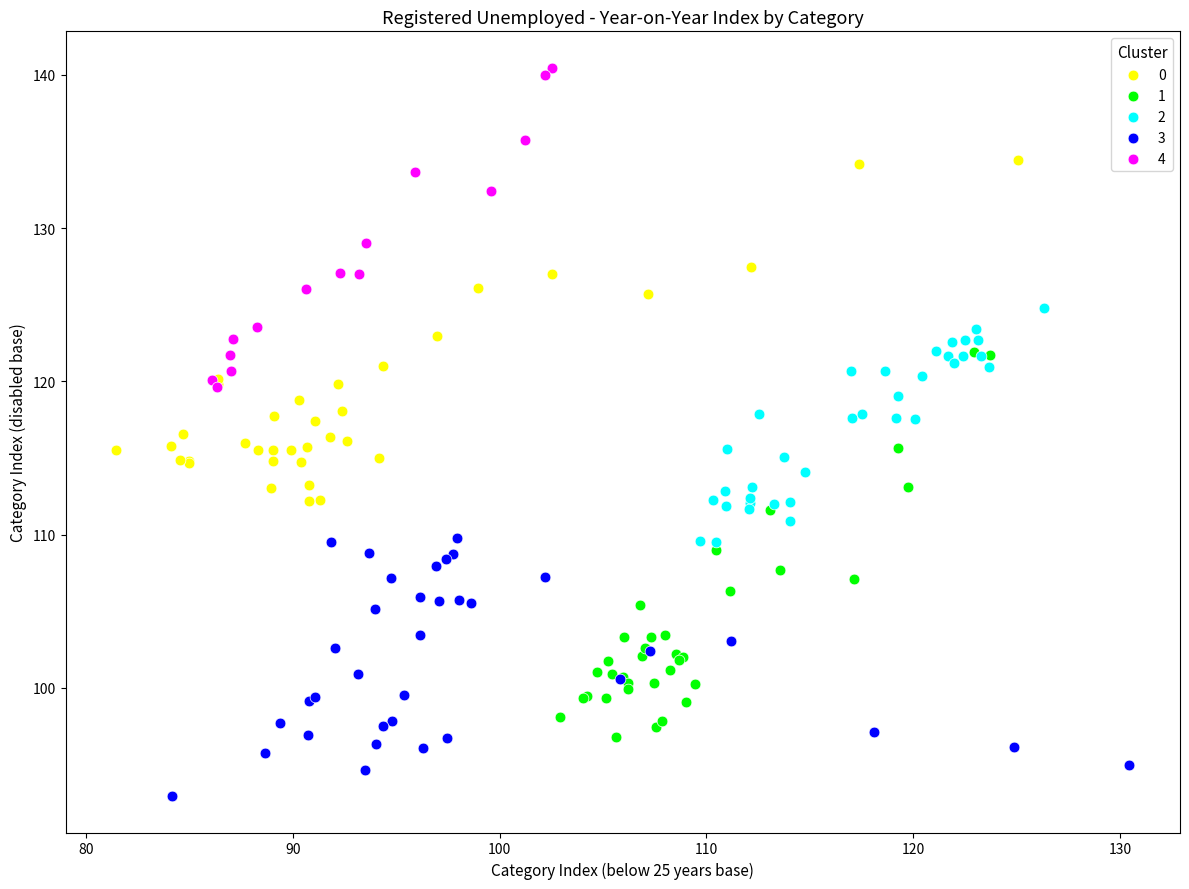

Which series contains the lowest Y value?

3